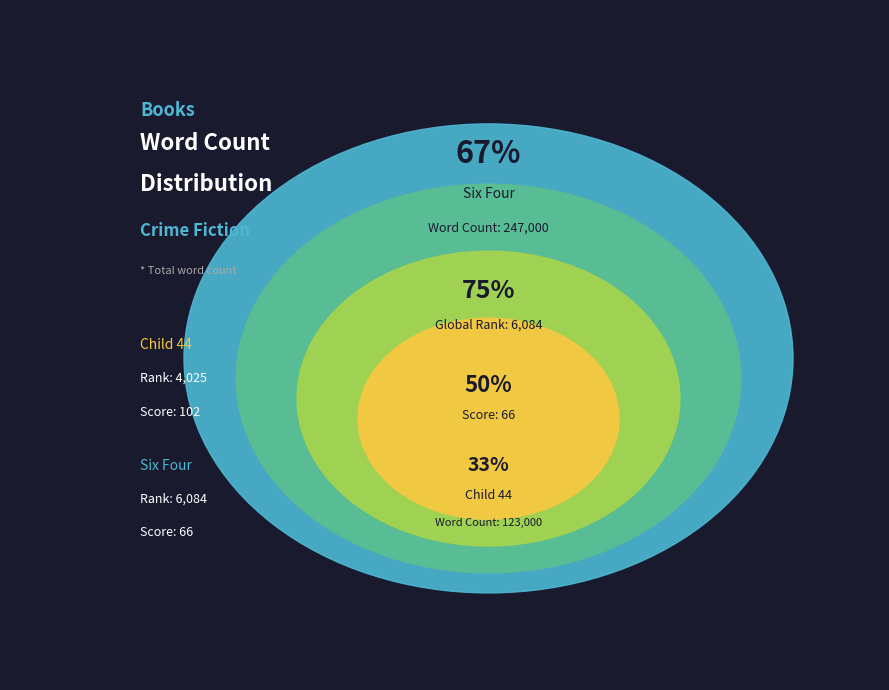

Which category has the biggest portion of the pie?

Six Four